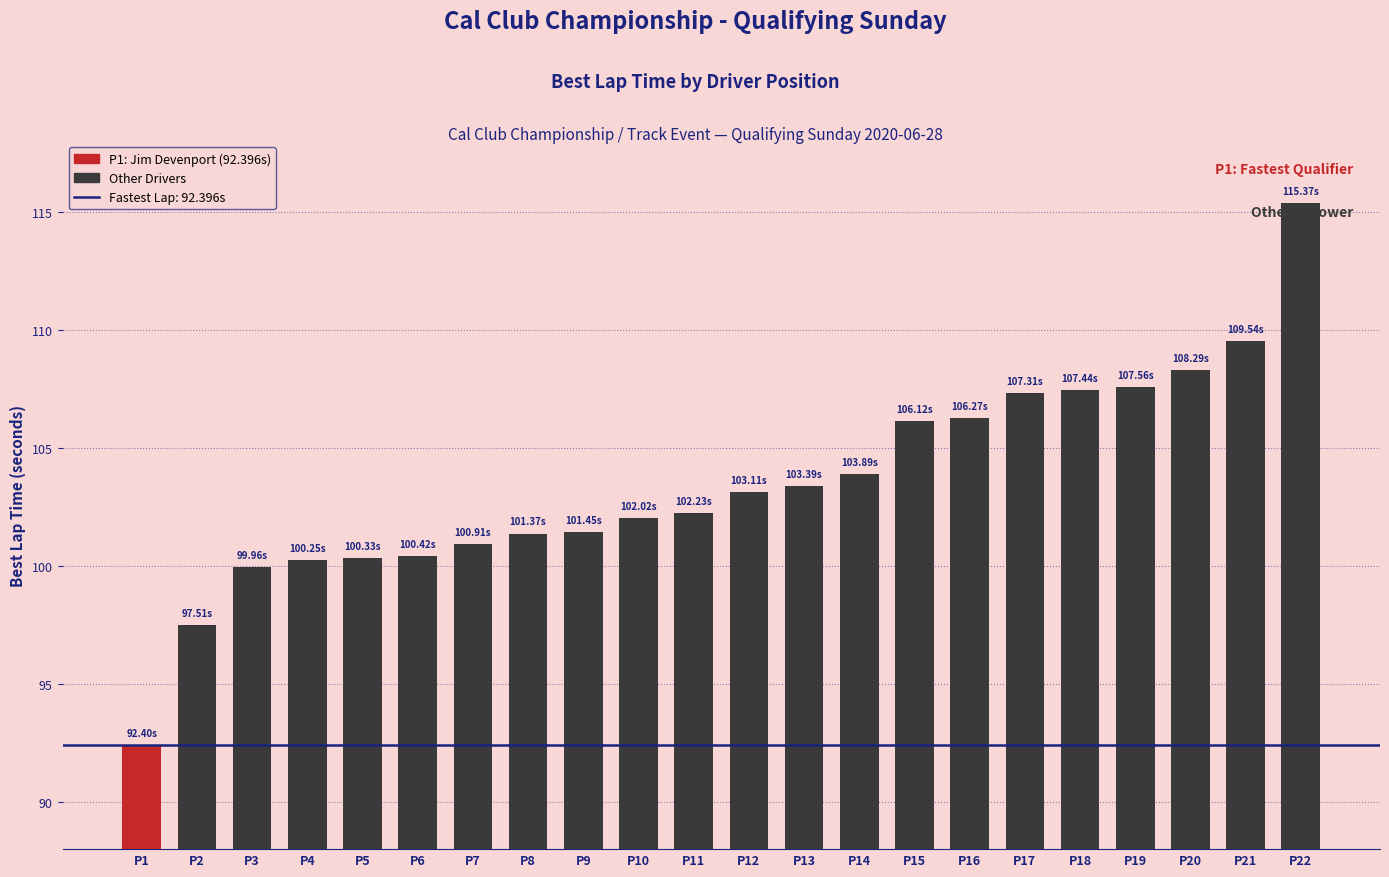

Is it true that the value at P19 is 169.3?

False